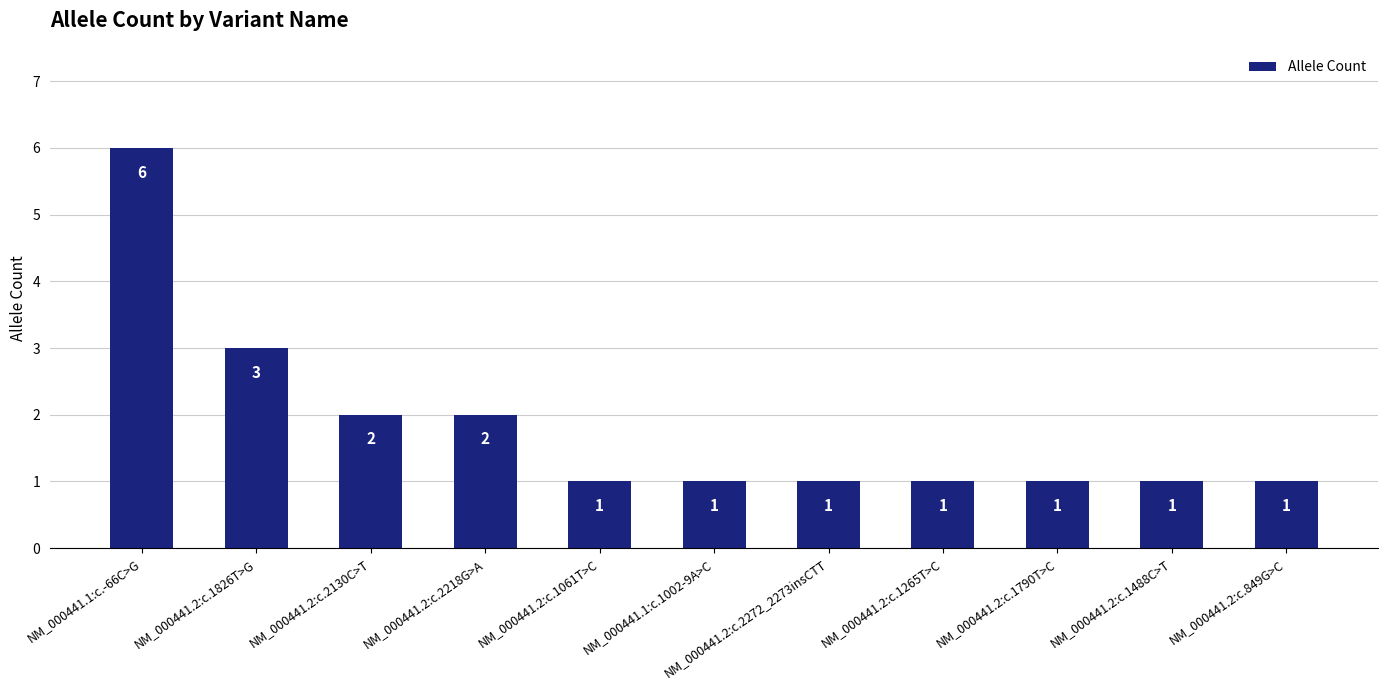

Reading left to right, list all the values displayed in this chart.

NM_000441.1:c.-66C>G=6	NM_000441.2:c.1826T>G=3	NM_000441.2:c.2130C>T=2	NM_000441.2:c.2218G>A=2	NM_000441.2:c.1061T>C=1	NM_000441.1:c.1002-9A>C=1	NM_000441.2:c.2272_2273insCTT=1	NM_000441.2:c.1265T>C=1	NM_000441.2:c.1790T>C=1	NM_000441.2:c.1488C>T=1	NM_000441.2:c.849G>C=1